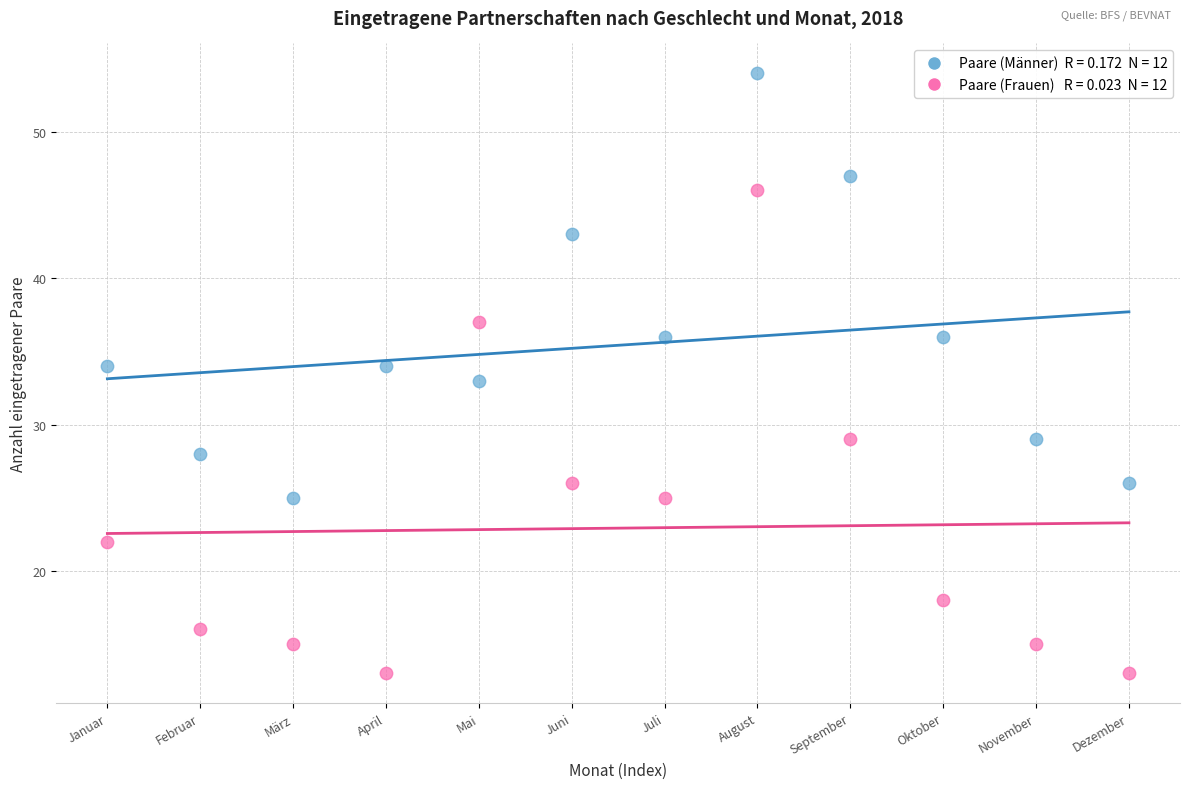

Across all data points, what is the range of Y values (max minus min)?

41